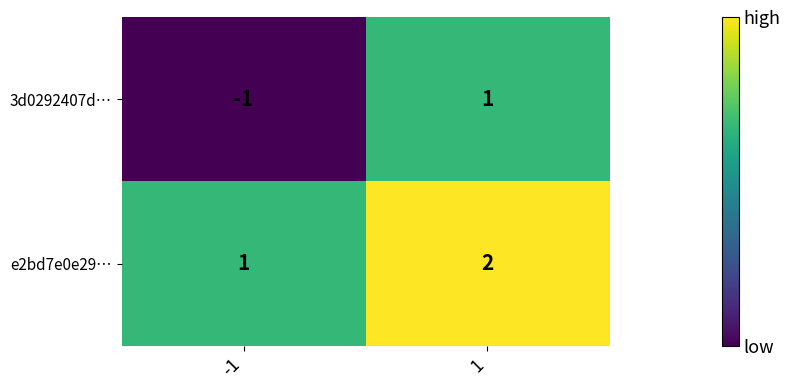

Rank the series at -1 from lowest to highest value.

3d0292407d…, e2bd7e0e29…